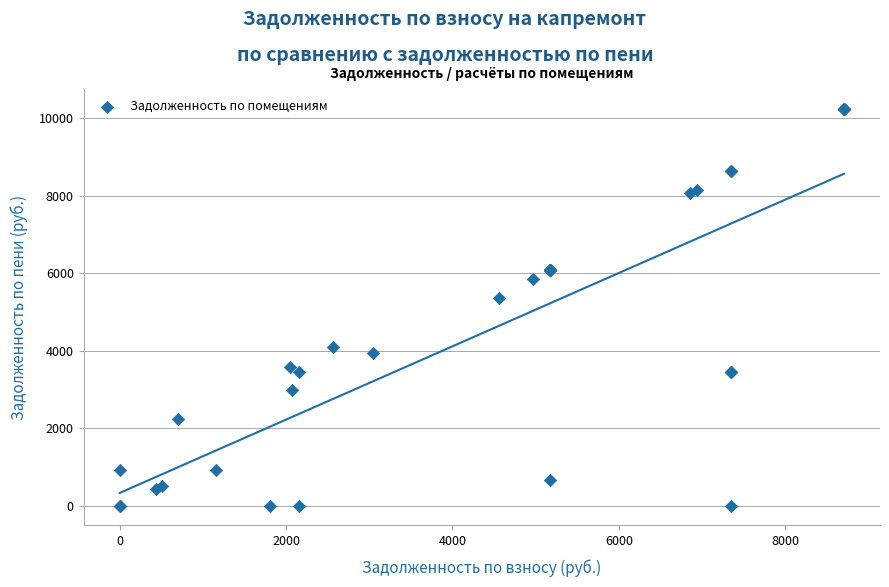

What Y value in the scatter plot is closest to 5120?

5360.0